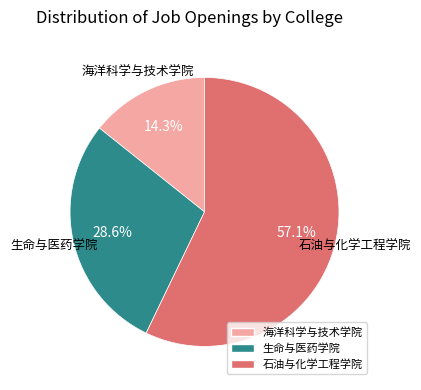

Count the number of slices in the pie.

3